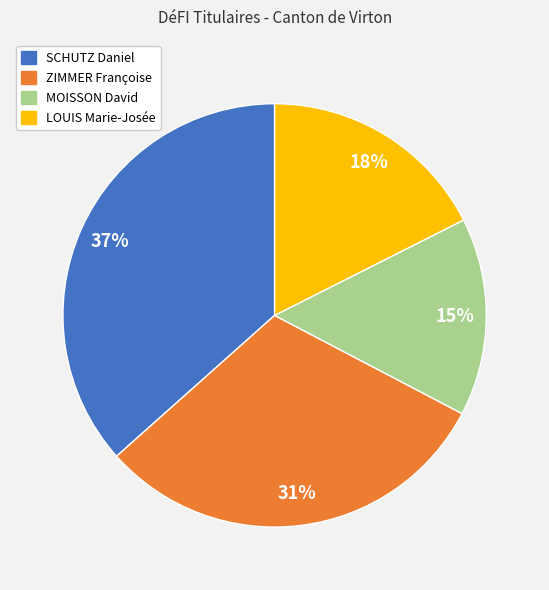

To the nearest percent, what percentage of the pie is SCHUTZ Daniel?

37%